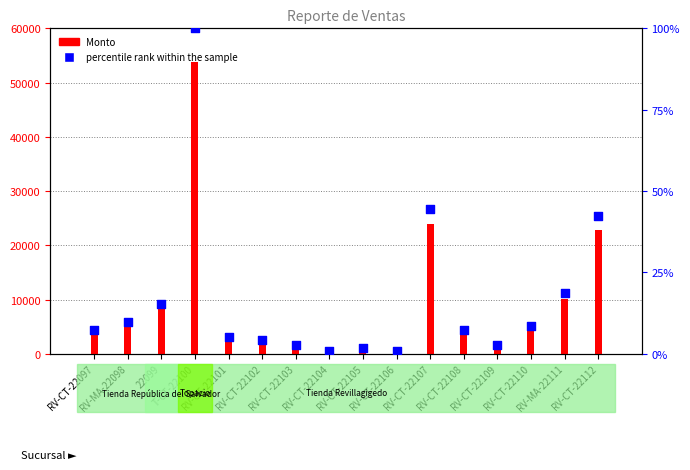

Which series has the largest Y range (max minus min)?

Monto